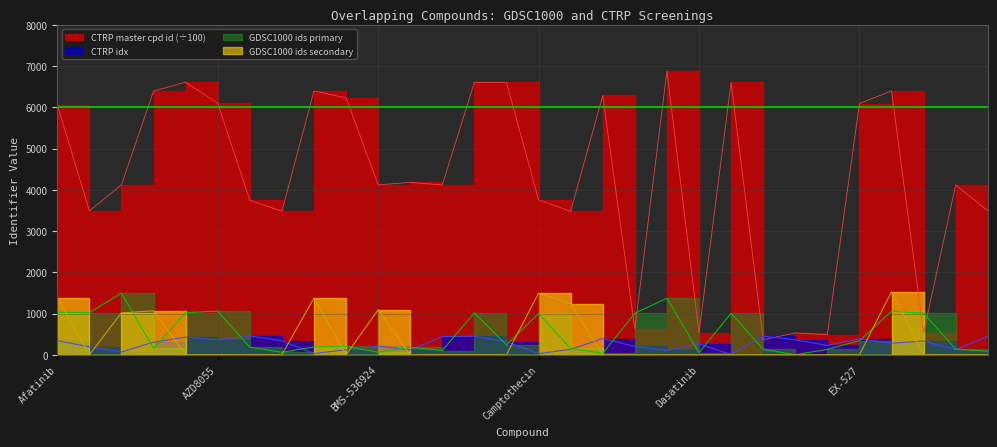

What are all the series names shown in the legend?

CTRP idx, CTRP master cpd id, GDSC1000 ids primary, GDSC1000 ids secondary